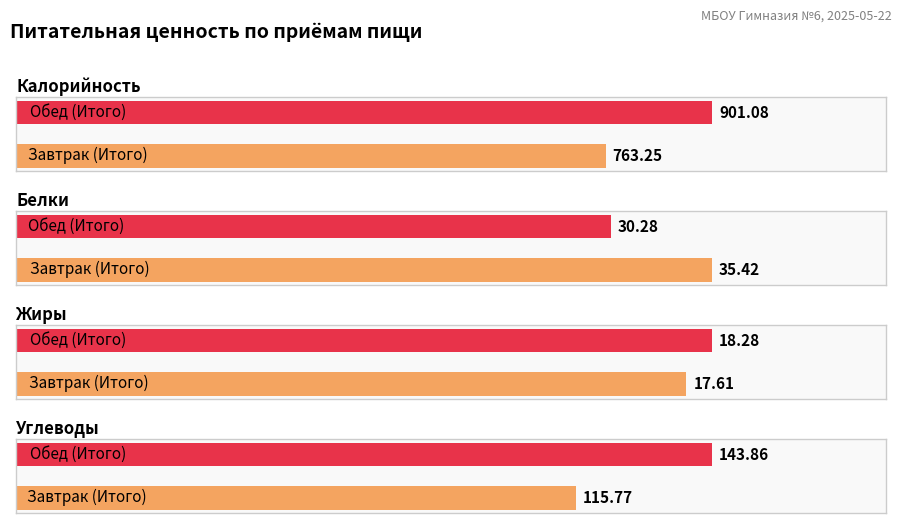

How many bars are there in total?

8